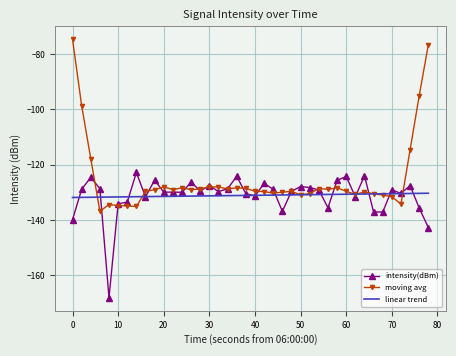

What is the maximum value shown in the chart?

-74.6